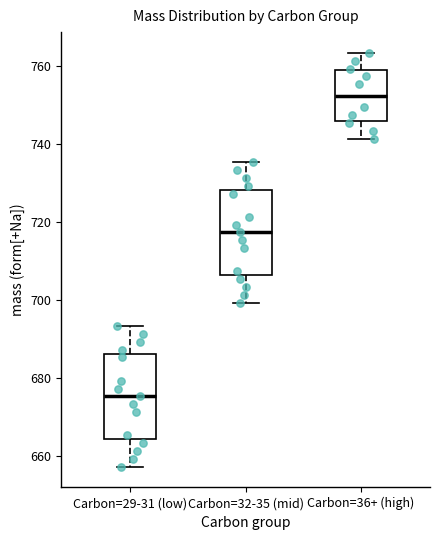

Where is the upper edge of the box for Carbon=36+ (high) on the y-axis? The values are not printed on the chart, so give them approximately, as read against the axis.

758